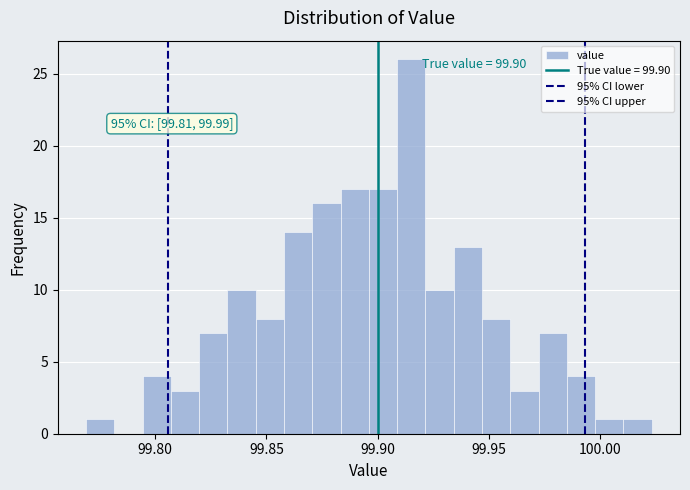

Read against the x-axis, roughly where is the centre of the tallest bar?

99.915